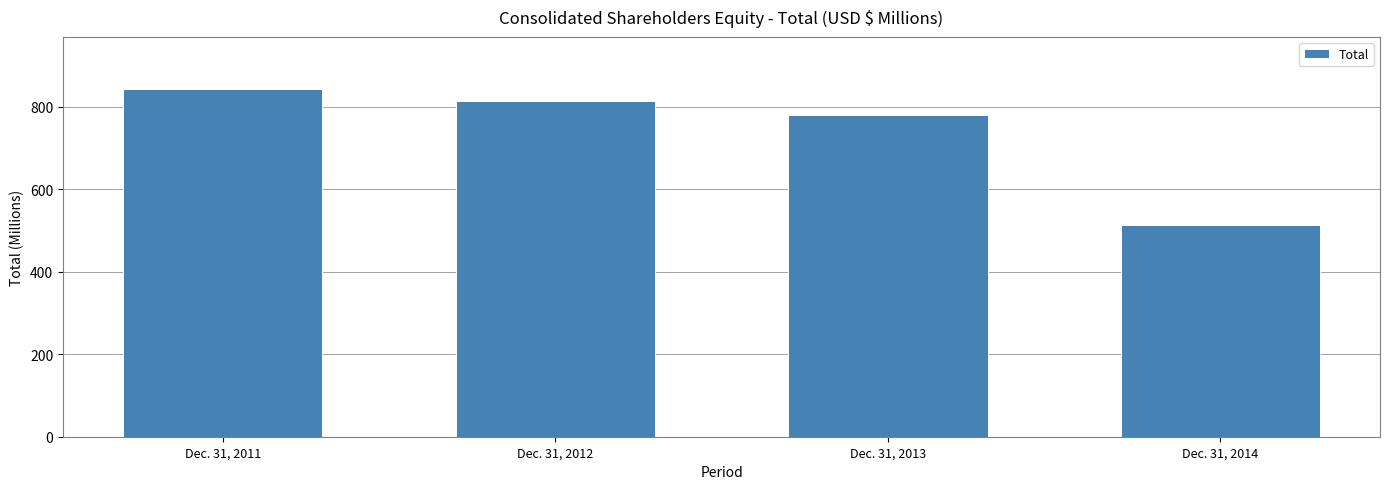

What is the sum of all values?

2947.5